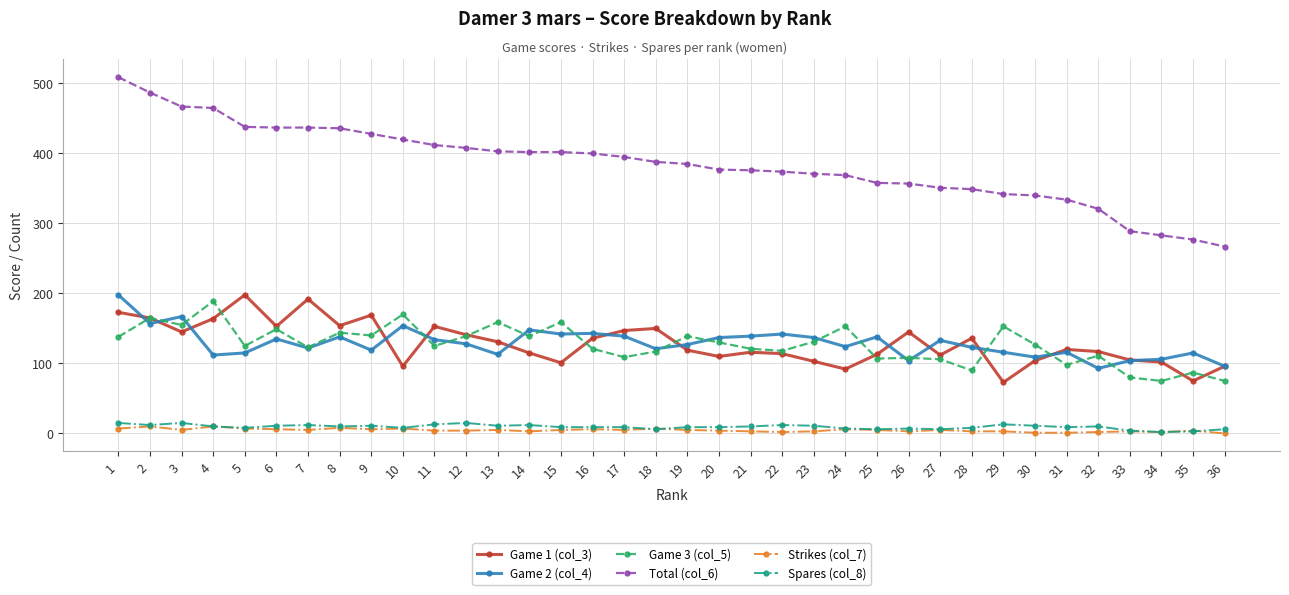

Which series has the largest range (max minus min)?

Total (col_6)